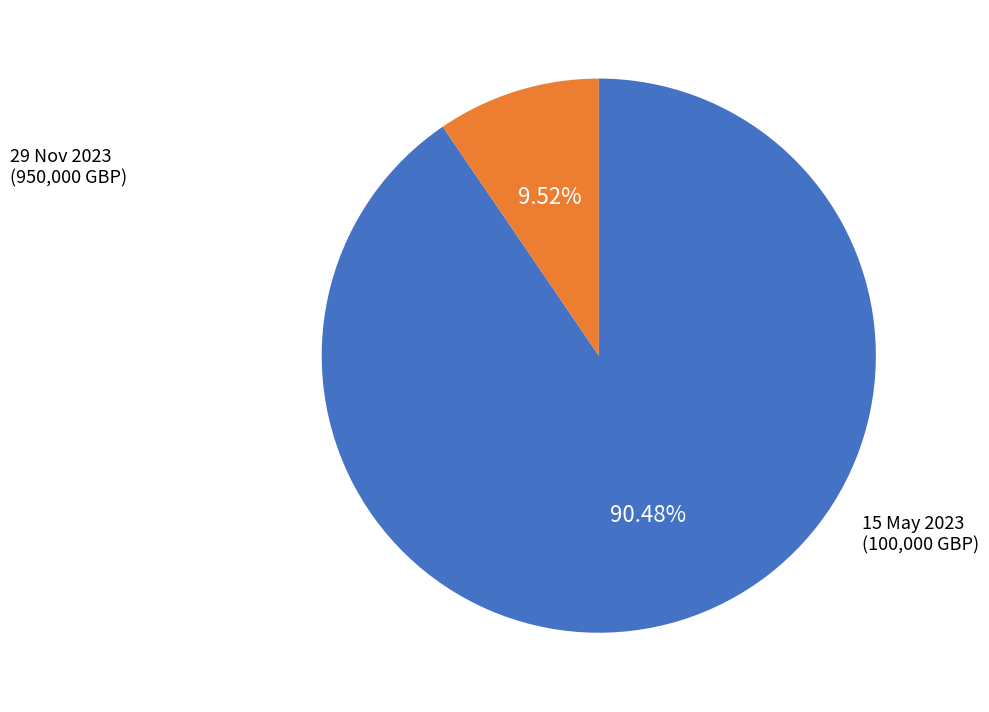

Rank the categories by value from lowest to highest.

15 May 2023, 29 Nov 2023